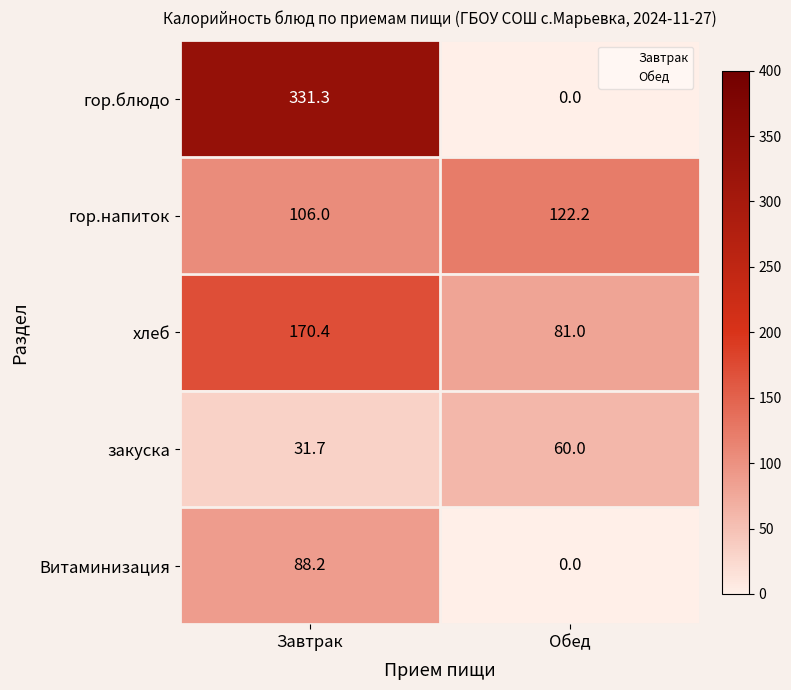

What is the highest value of the закуска series?

60.0